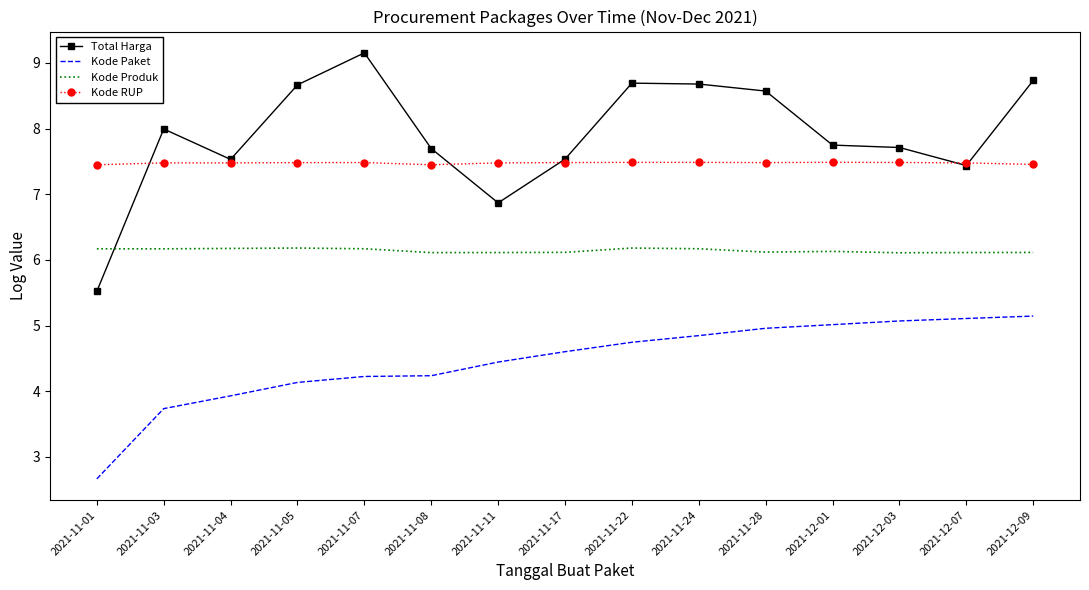

Which series has the largest total across all categories?

Total Harga